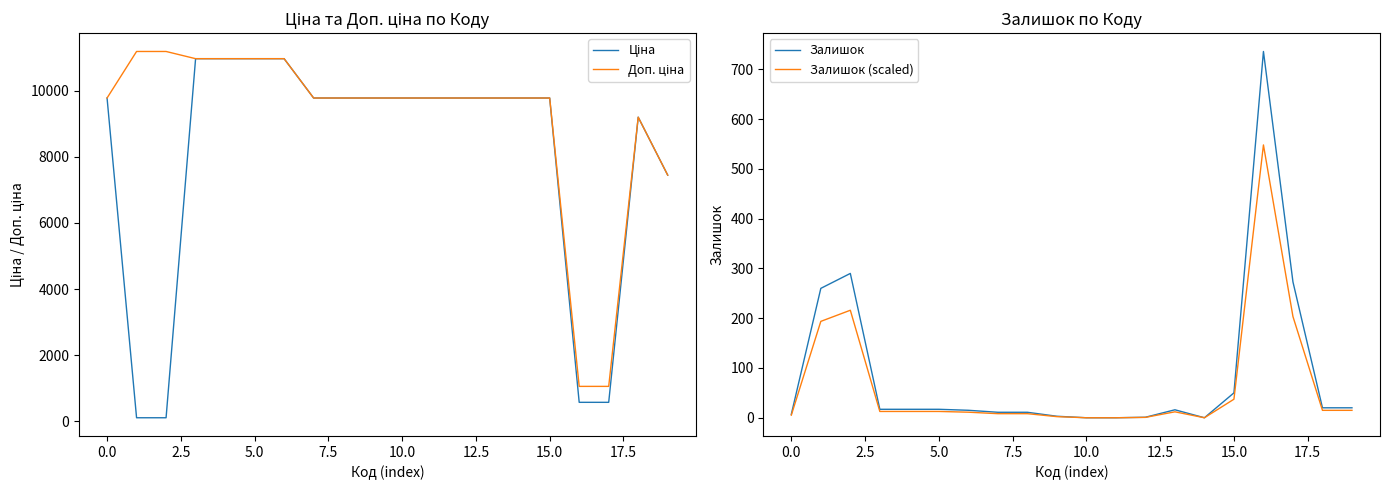

Which category has the lowest value across all series?

10